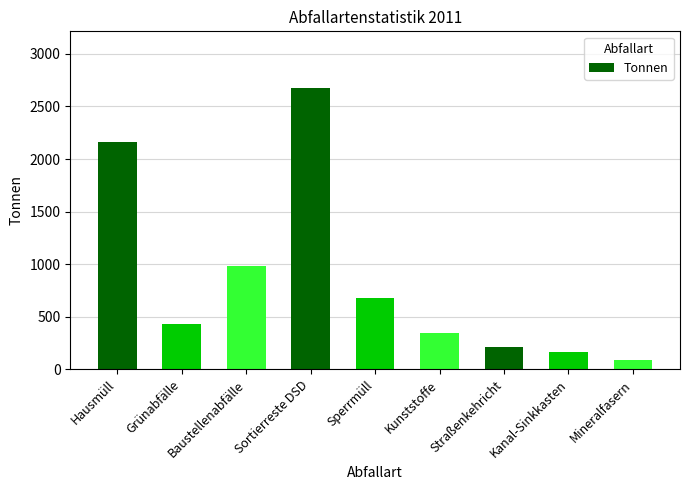

What is the difference between the maximum and second lowest values?

2513